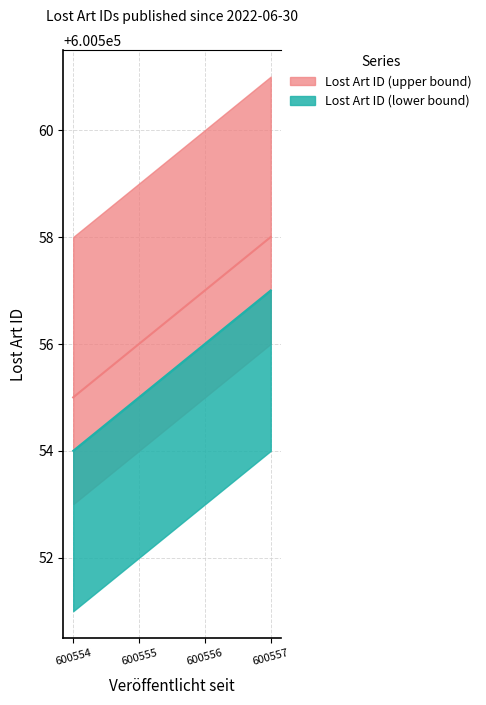

True or false: Lost Art ID (upper bound) and Lost Art ID (lower bound) cross at least once.

False